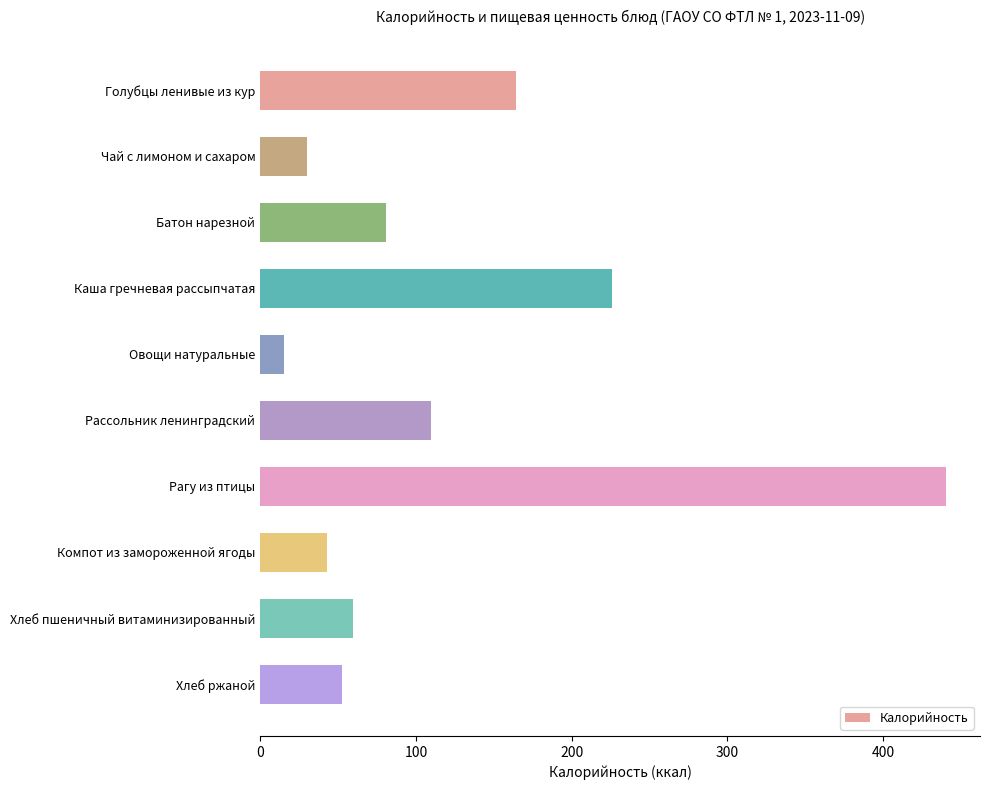

Is it true that the value at Каша гречневая рассыпчатая is 156.8?

False